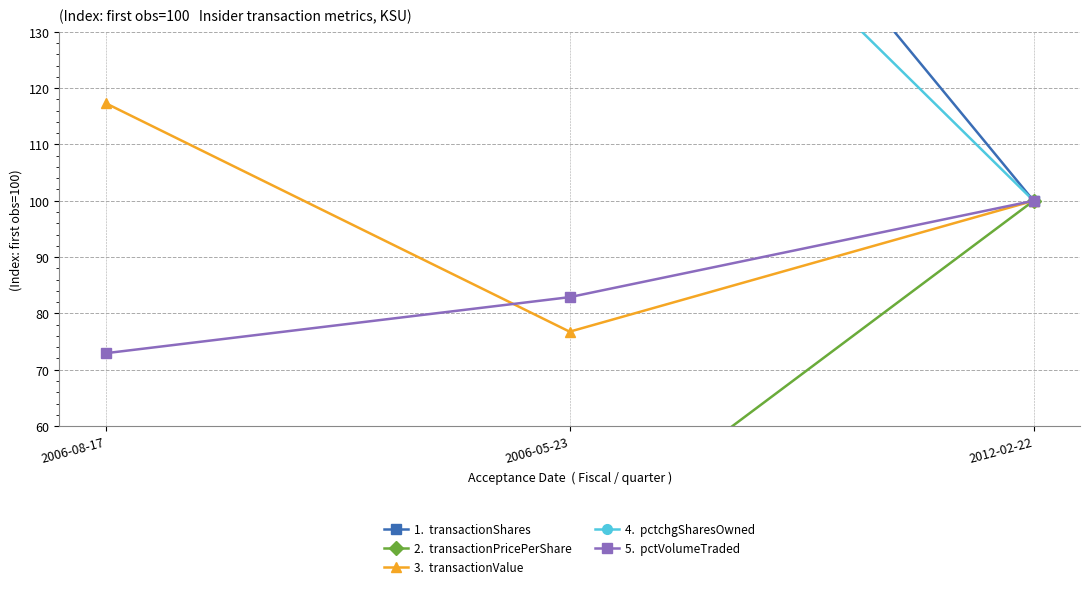

Is it true that 3.  transactionValue equals 117.3 at 2006-08-17?

True